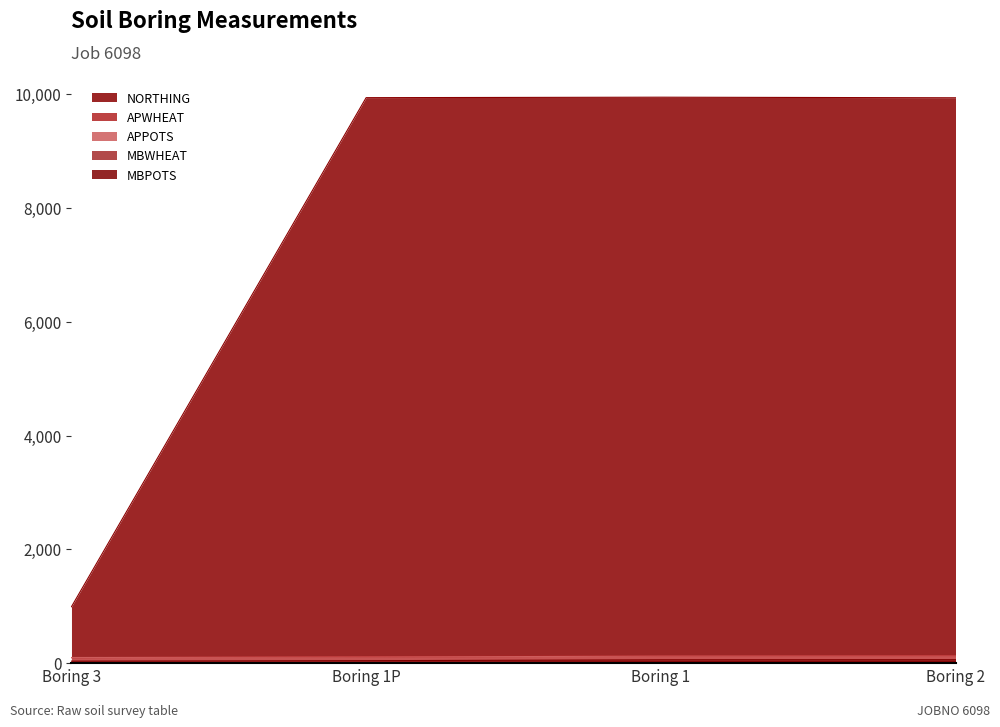

Which category has the highest value across all series?

Boring 1